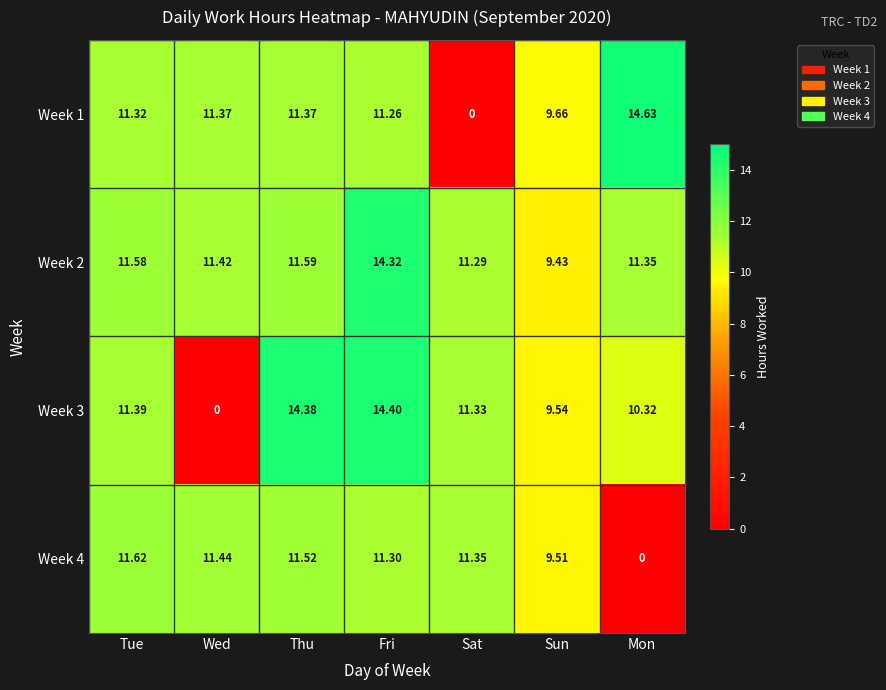

Which category has the lowest value in the Week 4 series?

Mon